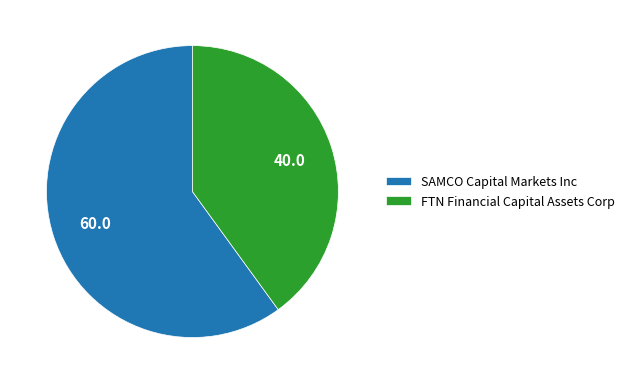

How many segments does this pie chart have?

2